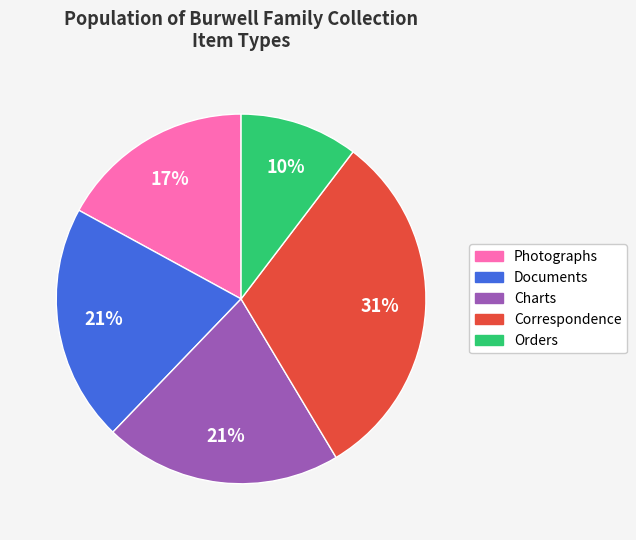

To the nearest percent, what is the difference between the largest and smallest slice percentages?

21%